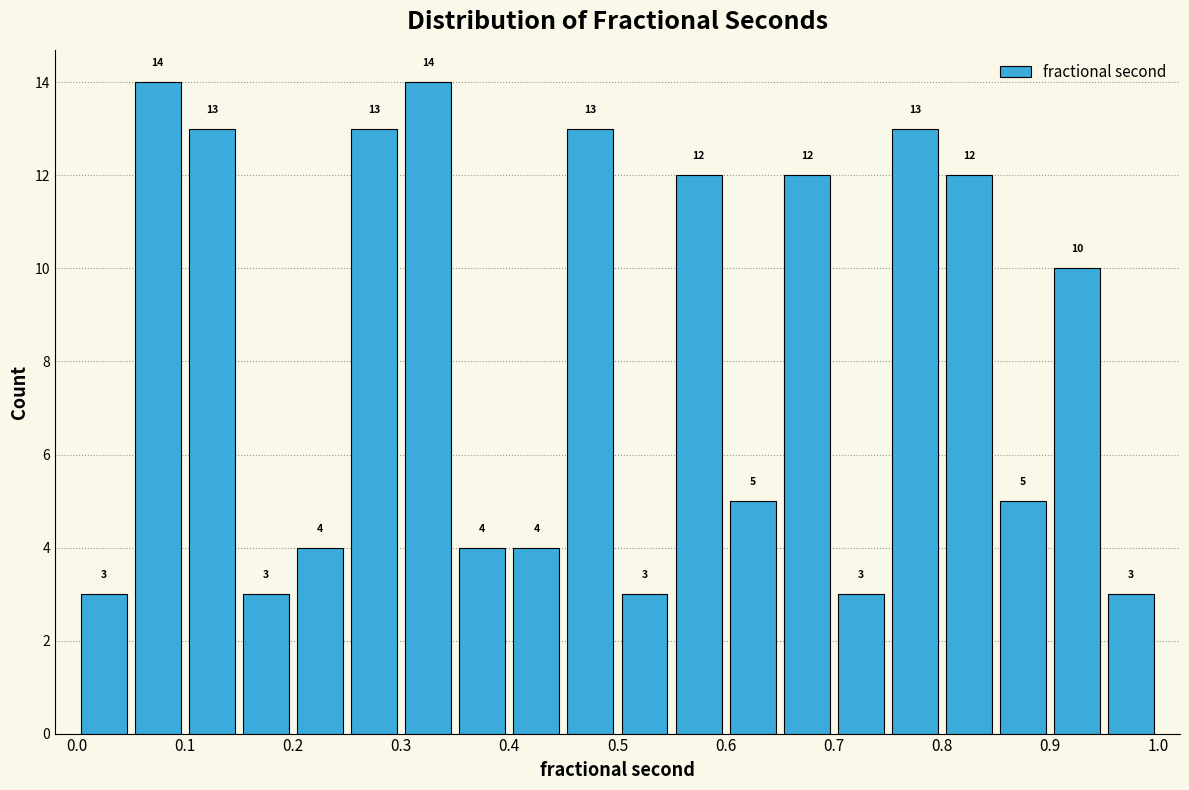

Reading left to right, list every bar in this chart as the range it spans on the x-axis followed by its height.

0.00 to 0.05: 3
0.05 to 0.10: 14
0.10 to 0.15: 13
0.15 to 0.20: 3
0.20 to 0.25: 4
0.25 to 0.30: 13
0.30 to 0.35: 14
0.35 to 0.40: 4
0.40 to 0.45: 4
0.45 to 0.50: 13
0.50 to 0.55: 3
0.55 to 0.60: 12
0.60 to 0.65: 5
0.65 to 0.70: 12
0.70 to 0.75: 3
0.75 to 0.80: 13
0.80 to 0.85: 12
0.85 to 0.90: 5
0.90 to 0.95: 10
0.95 to 1.00: 3